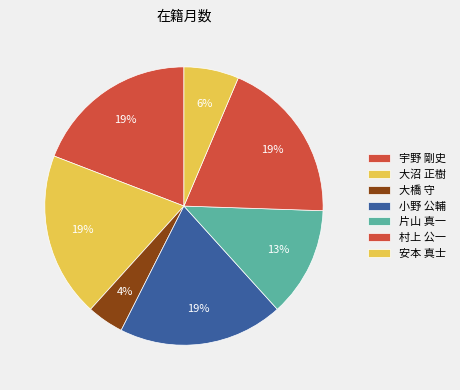

Is the sum of 安本 真士 and 大橋 守 greater than half?

No